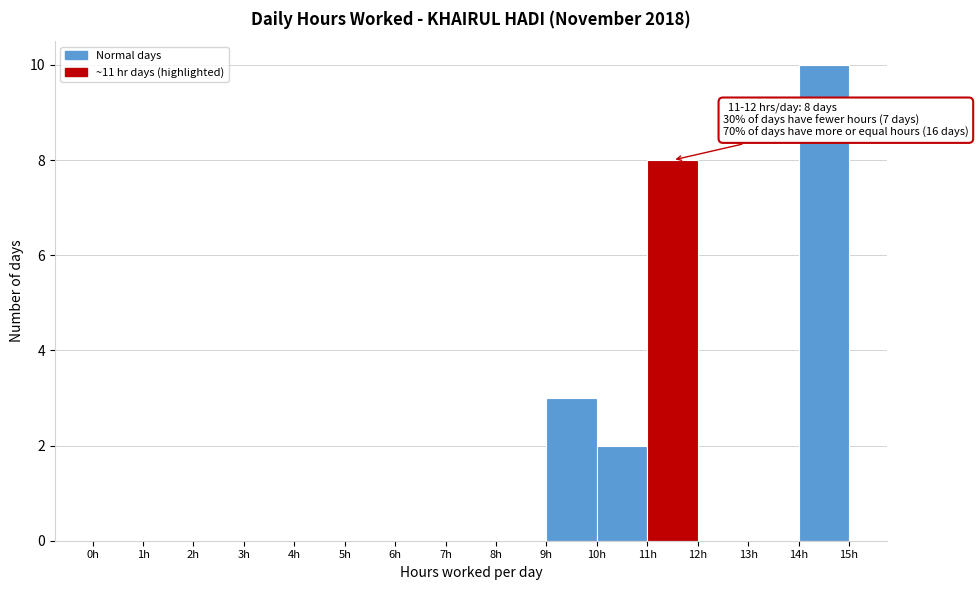

Which range on the x-axis has the tallest bar?

14 to 15